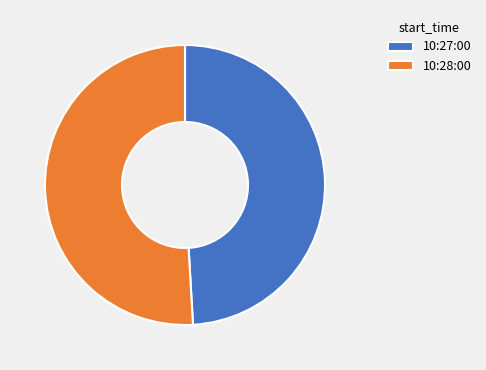

Is the sum of 10:28:00 and 10:27:00 greater than half?

Yes